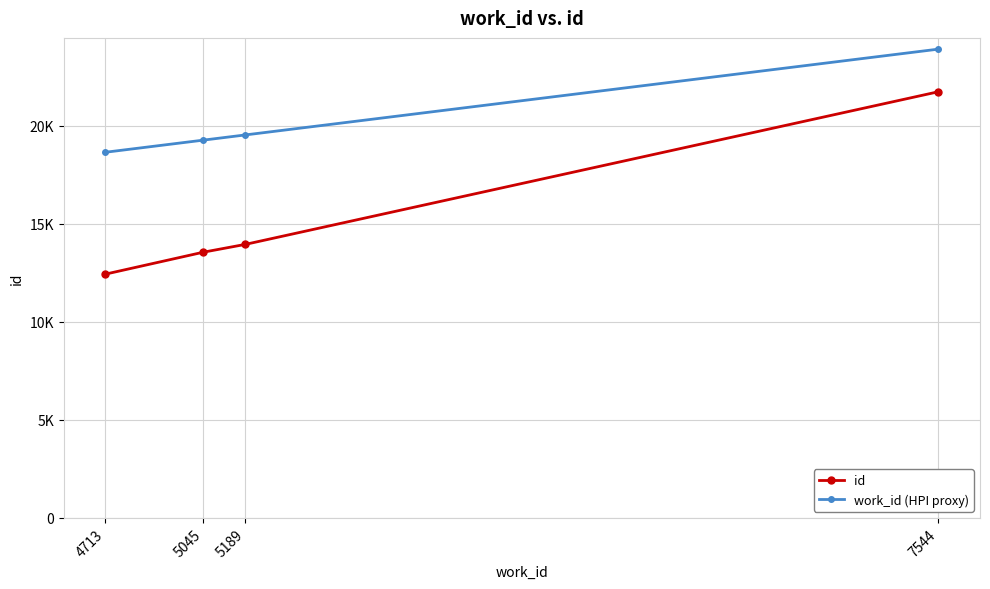

At which label is id closest to 17085?

5189